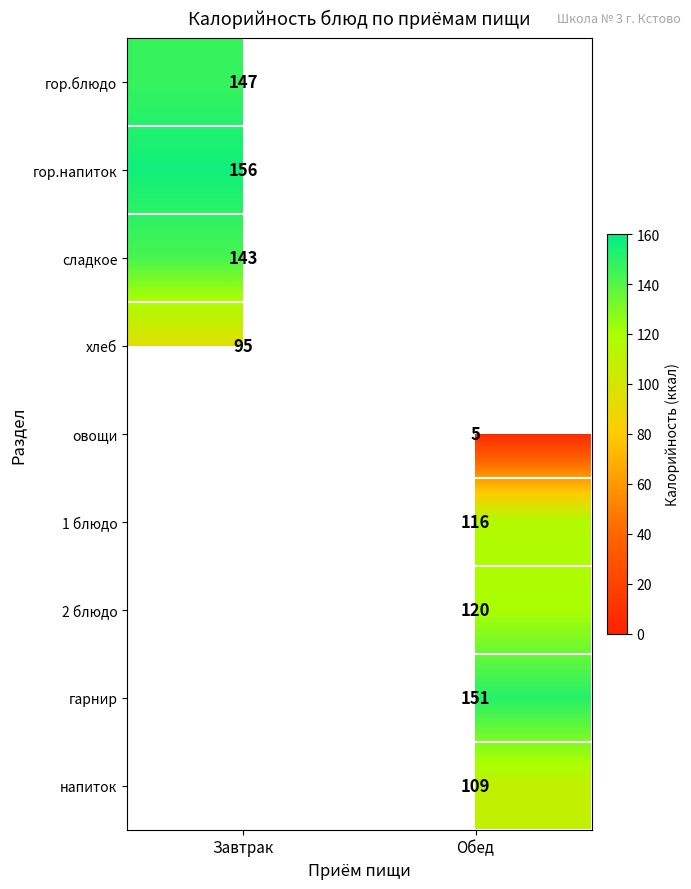

At how many categories does at least one series exceed 96?

2